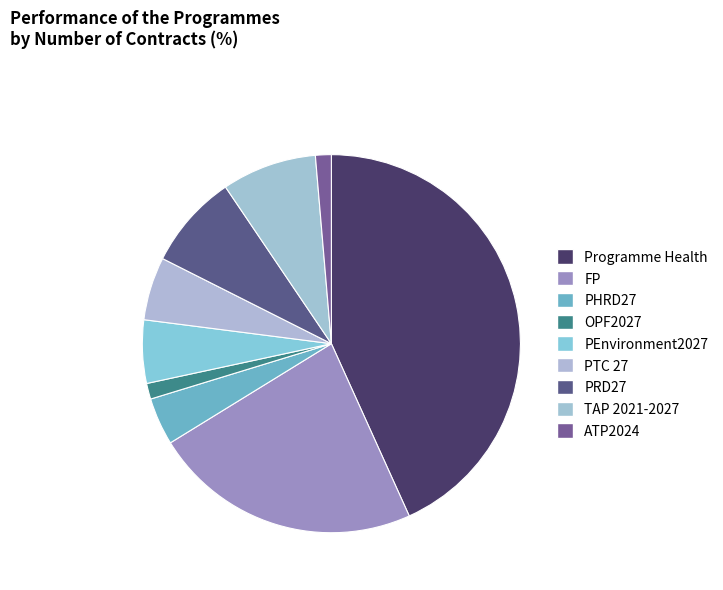

What is the ratio of the value at ATP2024 to the value at TAP 2021-2027?

0.2